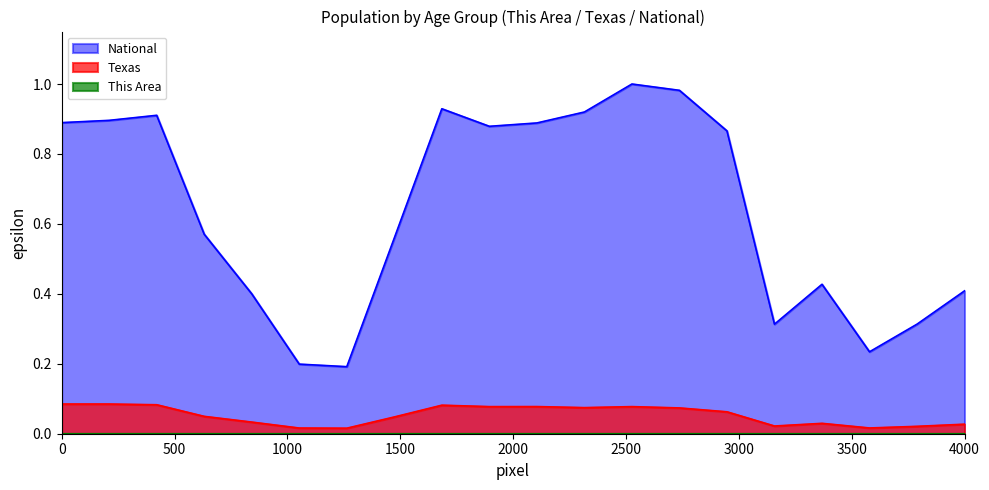

Where is the first local minimum for Texas?

21